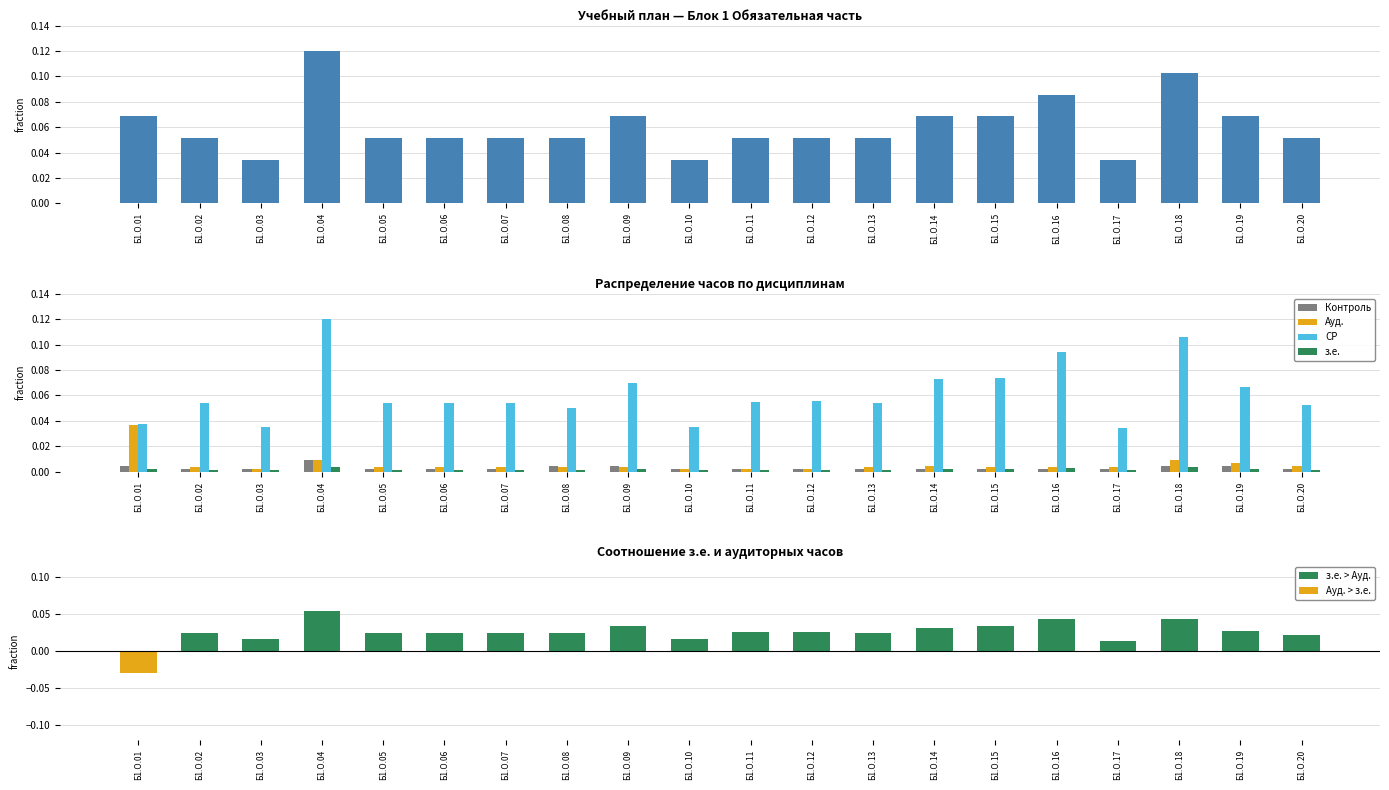

Which series changed the most between Б1.О.14 and Б1.О.20?

СР